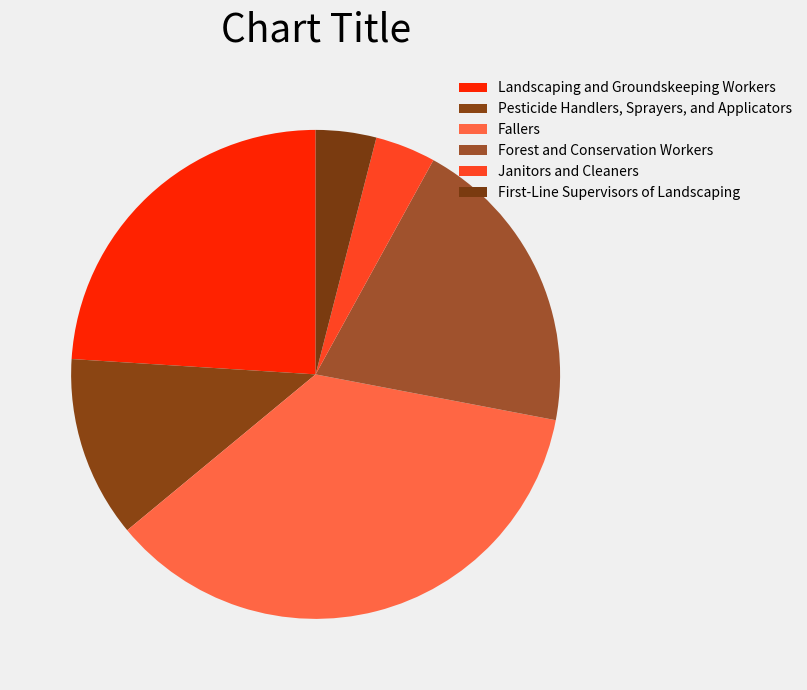

What is the change in value from Pesticide Handlers, Sprayers, and Applicators to Forest and Conservation Workers?

+2